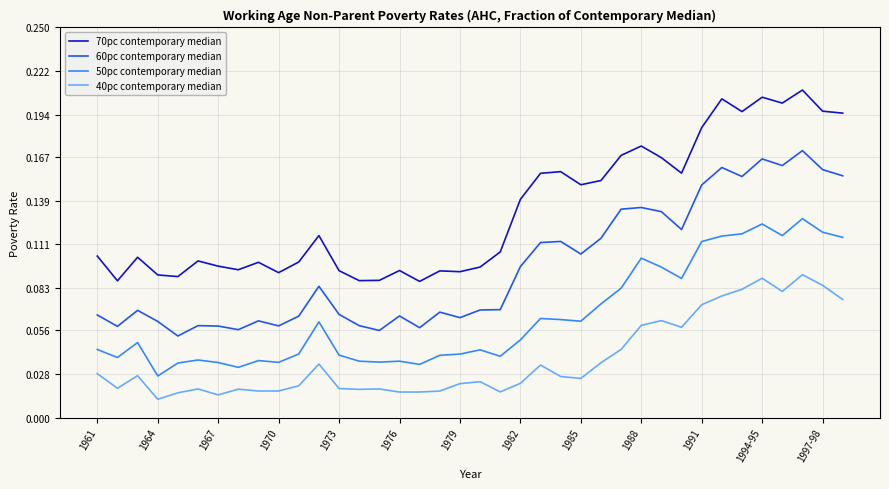

Which series has the widest spread of values?

70pc contemporary median